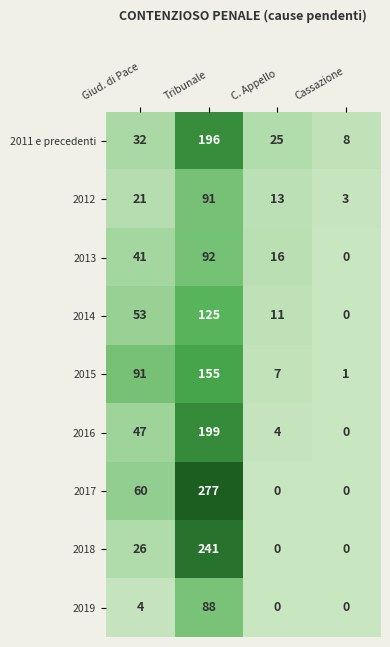

How many data points in 2011 e precedenti are less than 32?

2